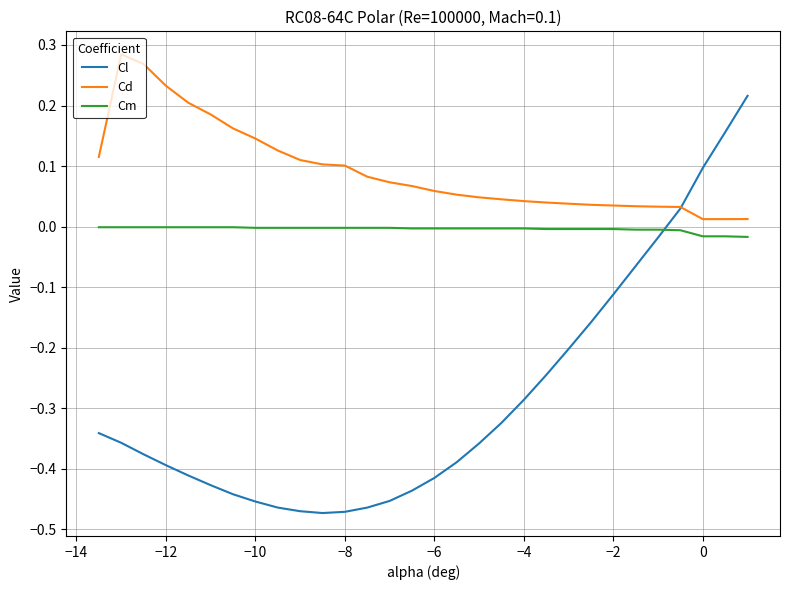

How many lines are shown in the chart?

3